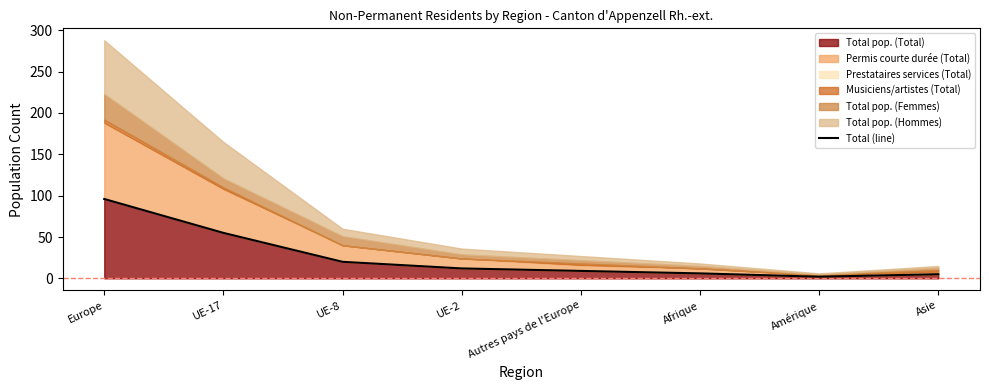

List the labels in order of value, largest first.

Europe, UE-17, UE-8, UE-2, Autres pays de l'Europe, Afrique, Asie, Amérique